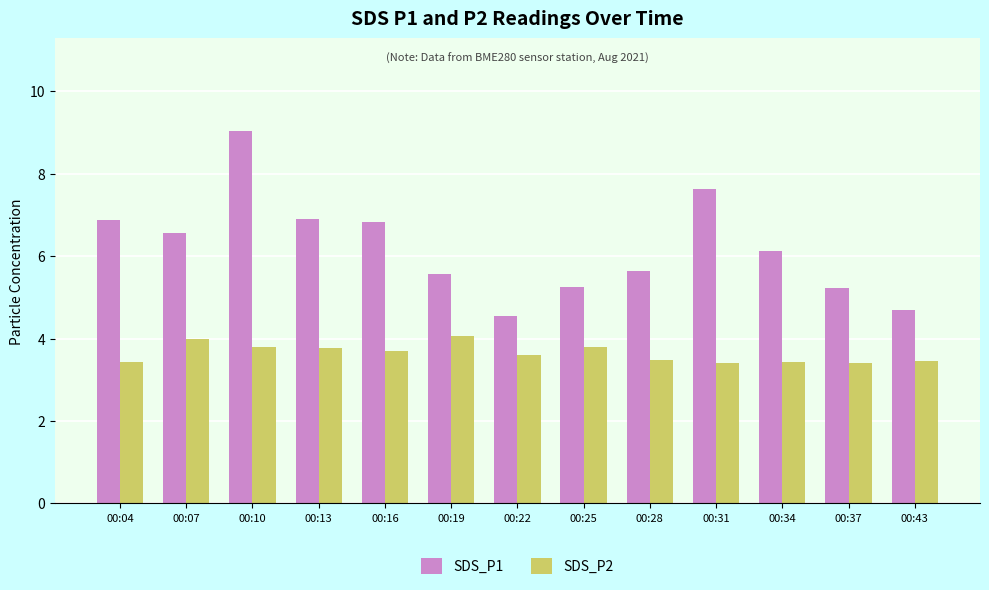

What are all the series names shown in the legend?

SDS_P1, SDS_P2